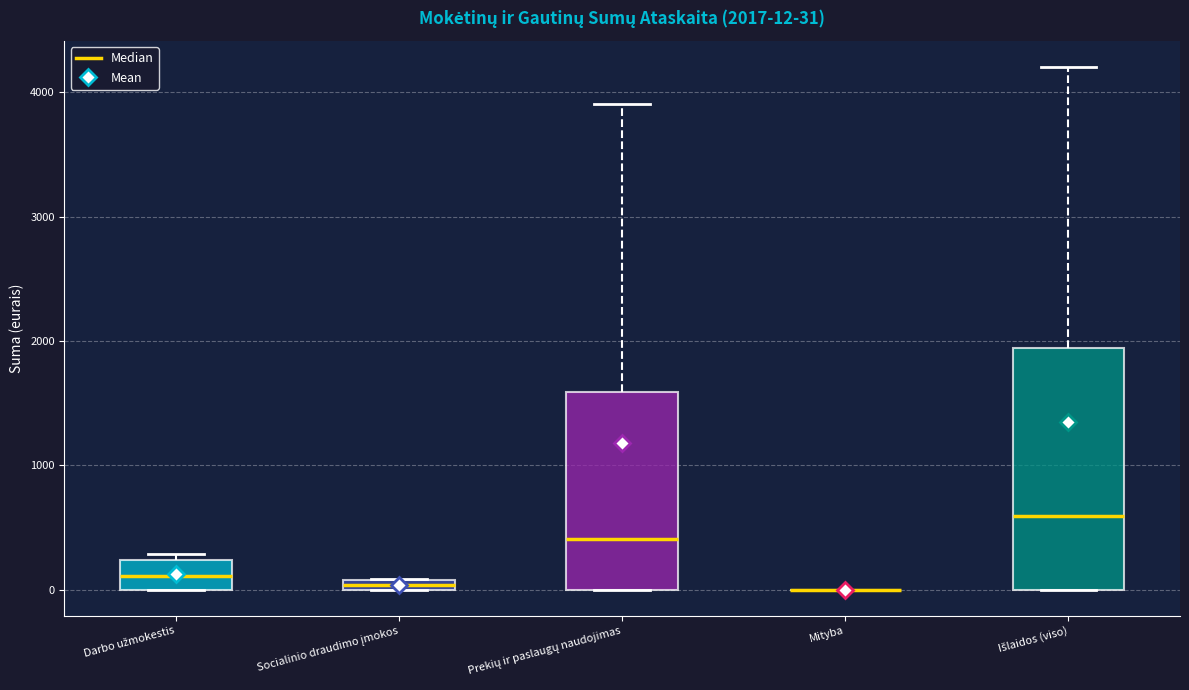

Comparing the boxes themselves (not the whiskers), which one is the tallest?

Išlaidos (viso)